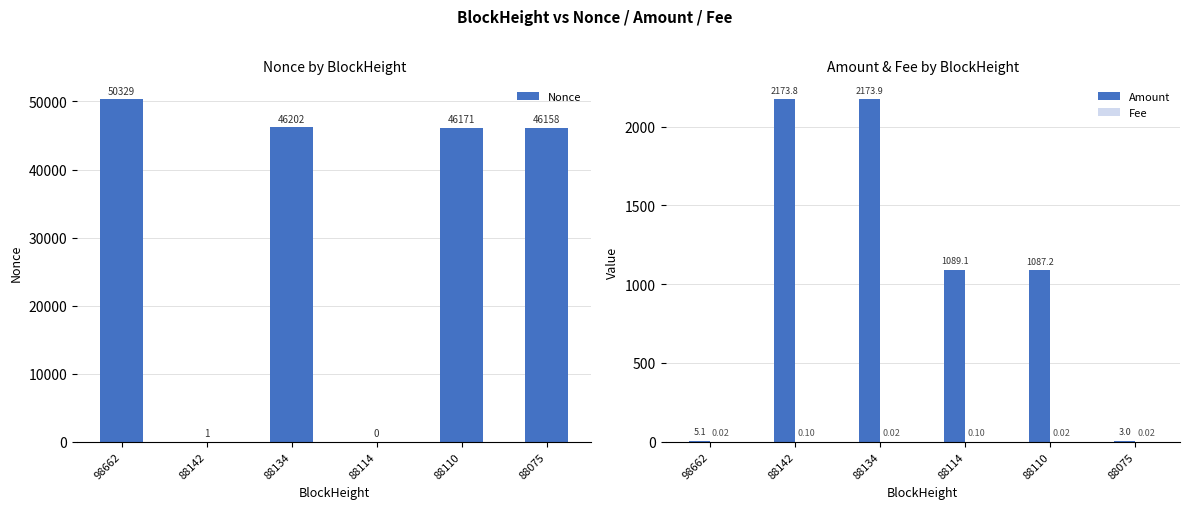

What is the value of the Nonce bar at the 5th from the left?

46171.0